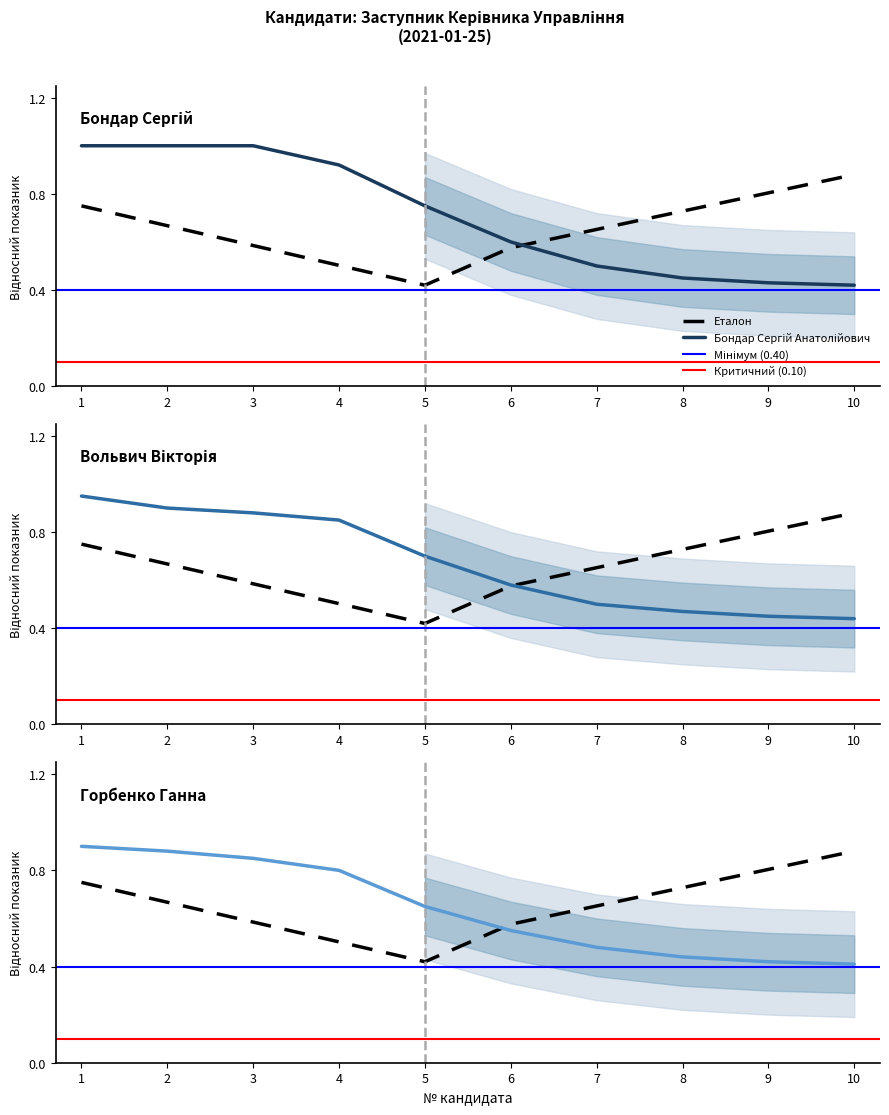

What is the total value across all series at 2?

2.8